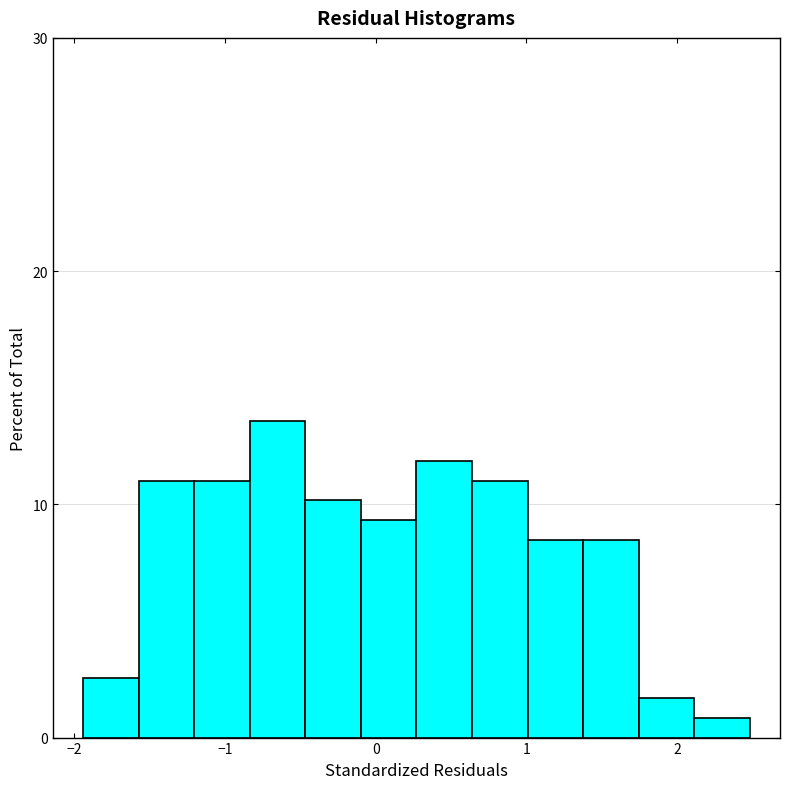

Read against the x-axis, roughly where is the centre of the tallest bar?

-0.7